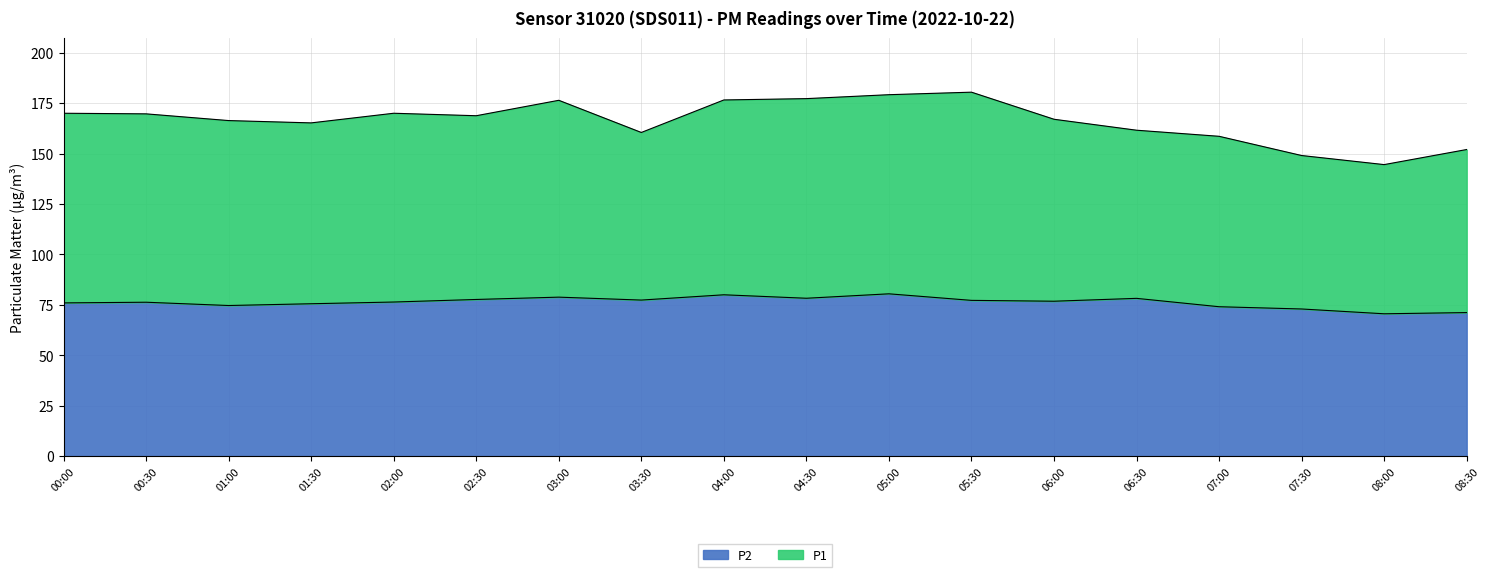

The value of P2 at 01:00 is 74.7. True or false?

True